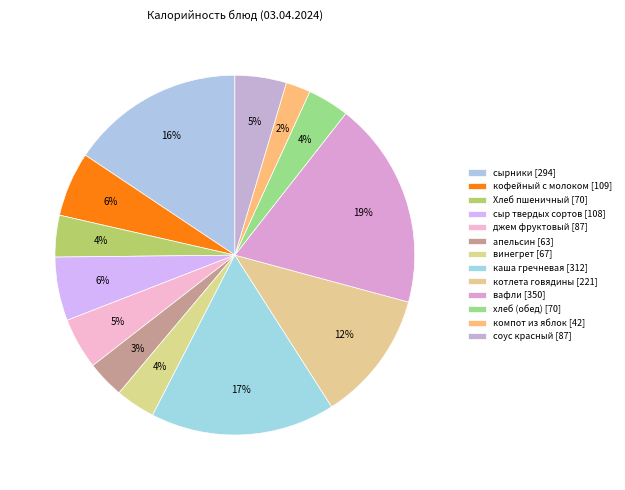

Is it true that сырники is 9% of the pie?

False